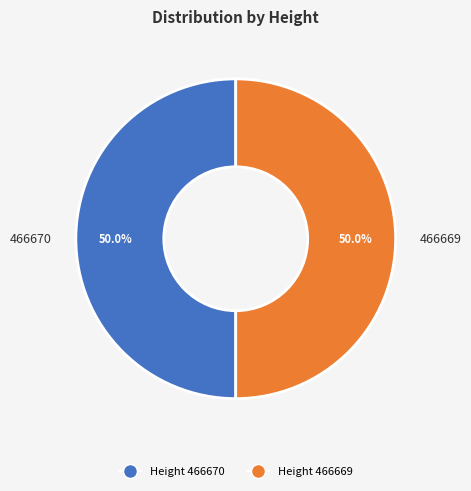

Approximately how many times larger is the value at 466670 compared to 466669?

1.0